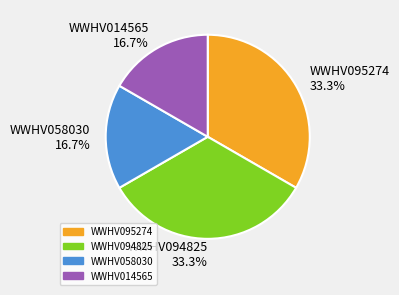

Is there any slice that represents more than half of the pie?

No